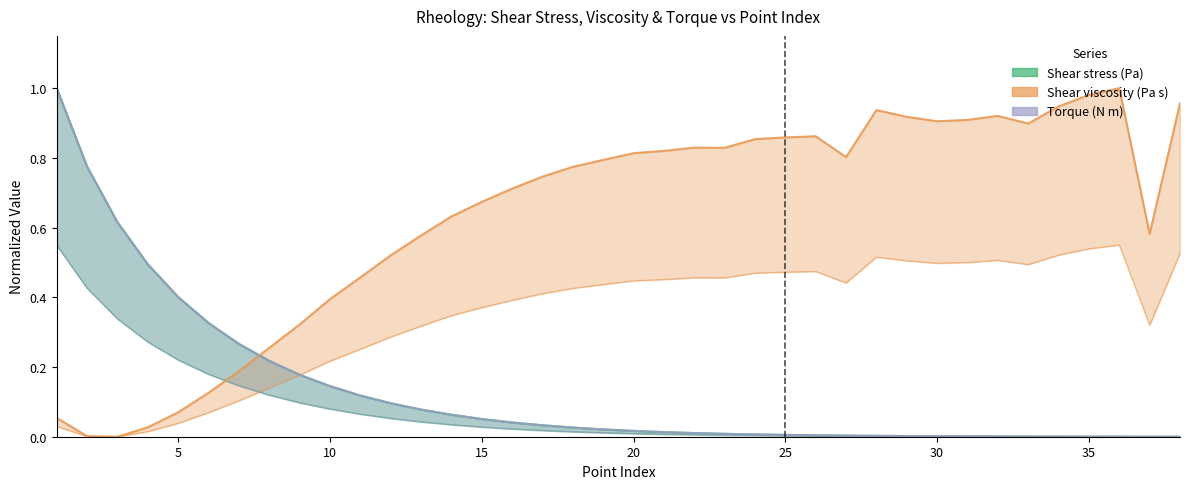

Which label corresponds to the largest value in the chart?

1